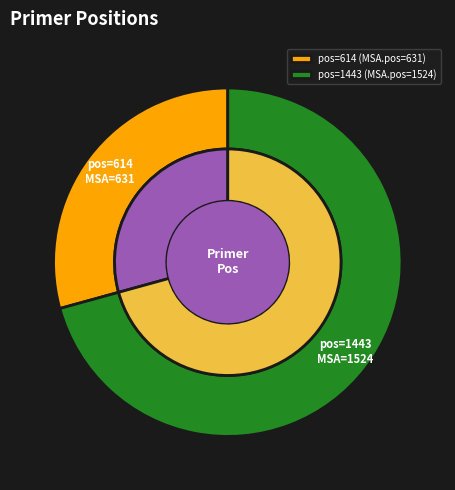

Rank the categories by value from lowest to highest.

614, 1443